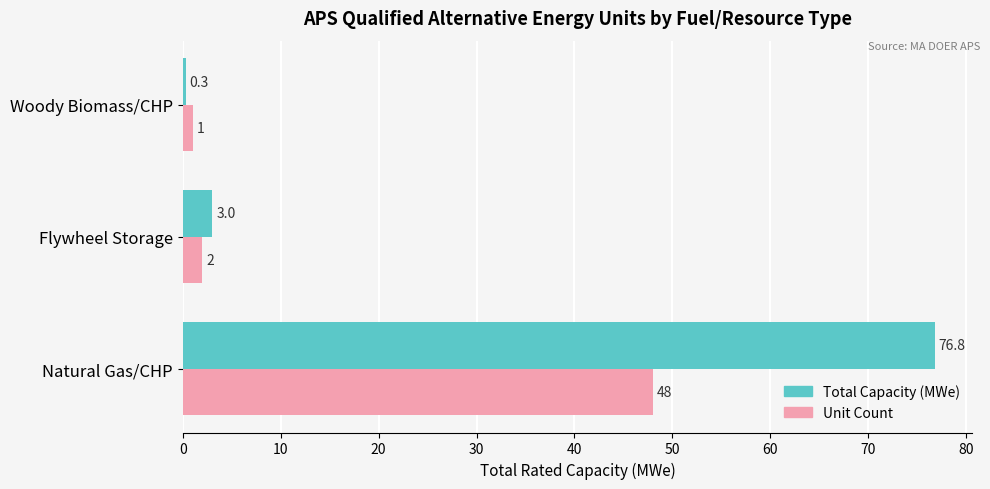

List the series in order of their overall mean, lowest first.

Unit Count, Total Capacity (MWe)